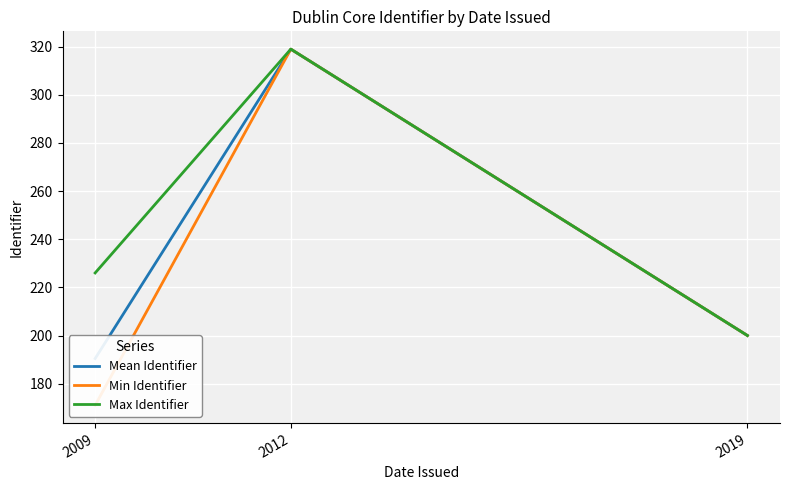

Reading right to left, extract all data points from this chart.

Mean Identifier: 2019=200.0	2012=319.0	2009=190.4
Min Identifier: 2019=200.0	2012=319.0	2009=171.0
Max Identifier: 2019=200.0	2012=319.0	2009=226.0